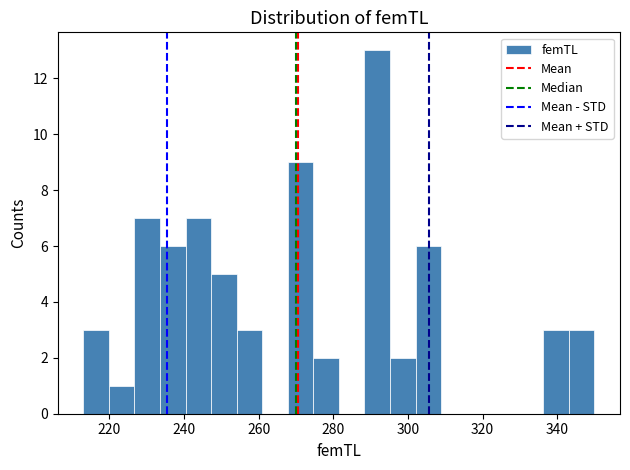

Around what value on the x-axis is the tallest bar? Give the approximate position of its centre, as read against the axis.

292